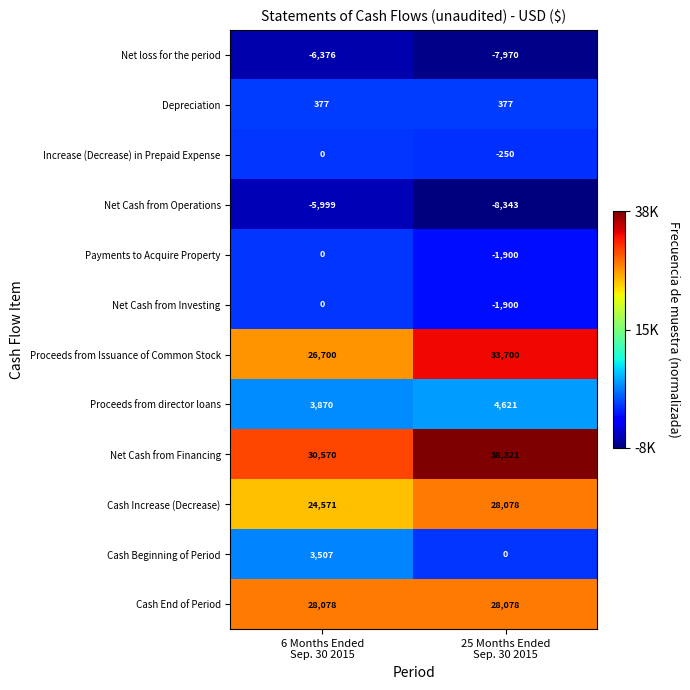

What is the minimum value for Cash Increase (Decrease)?

24571